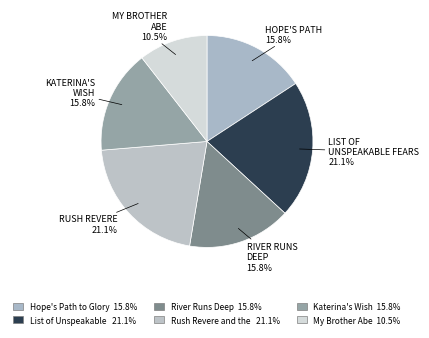

How many segments does this pie chart have?

6